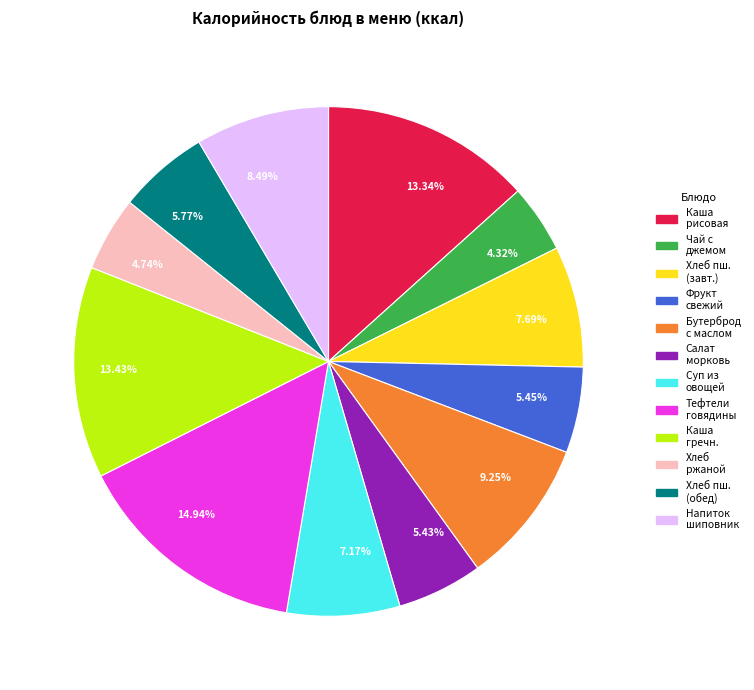

Is there a majority slice in this chart?

No